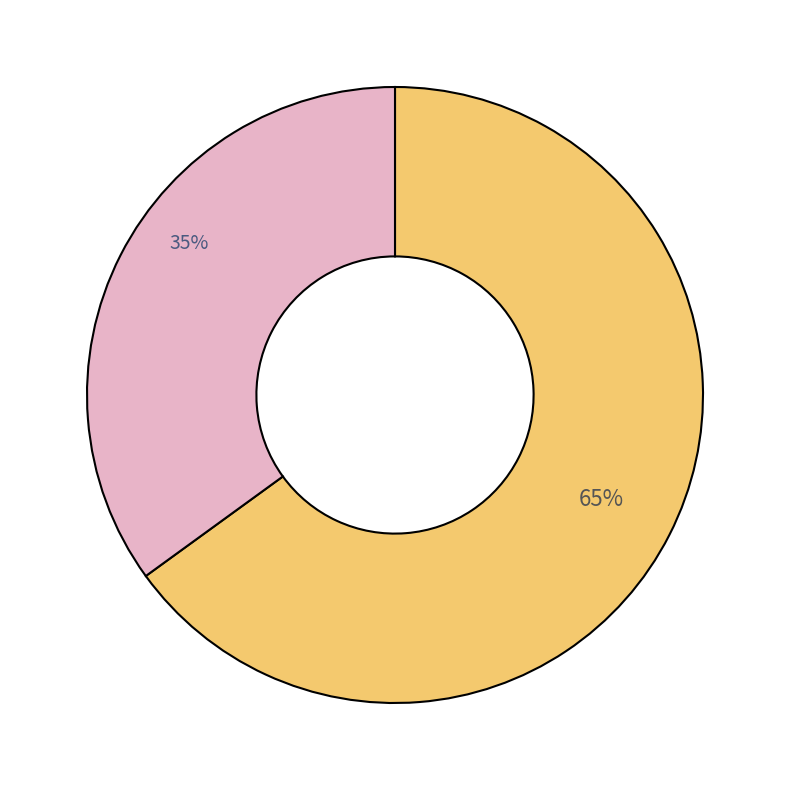

To the nearest percent, what is the difference between the largest and smallest slice percentages?

30%